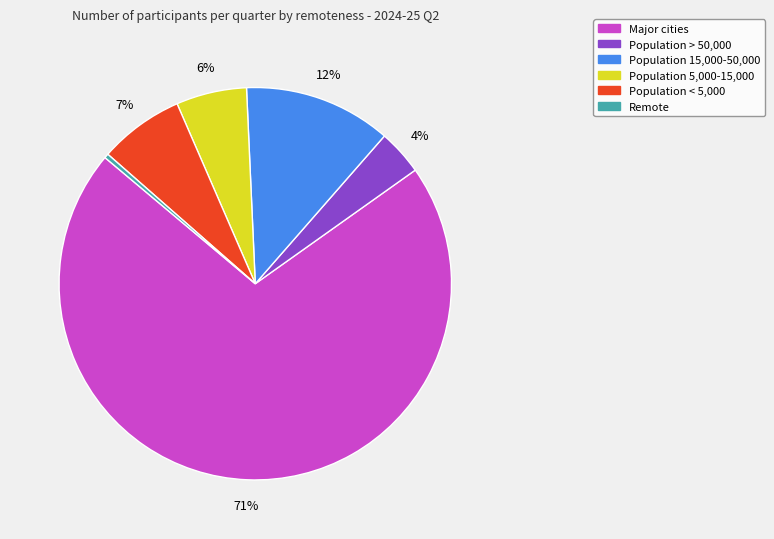

To the nearest percent, what percentage of the pie is Population 15,000-50,000?

12%